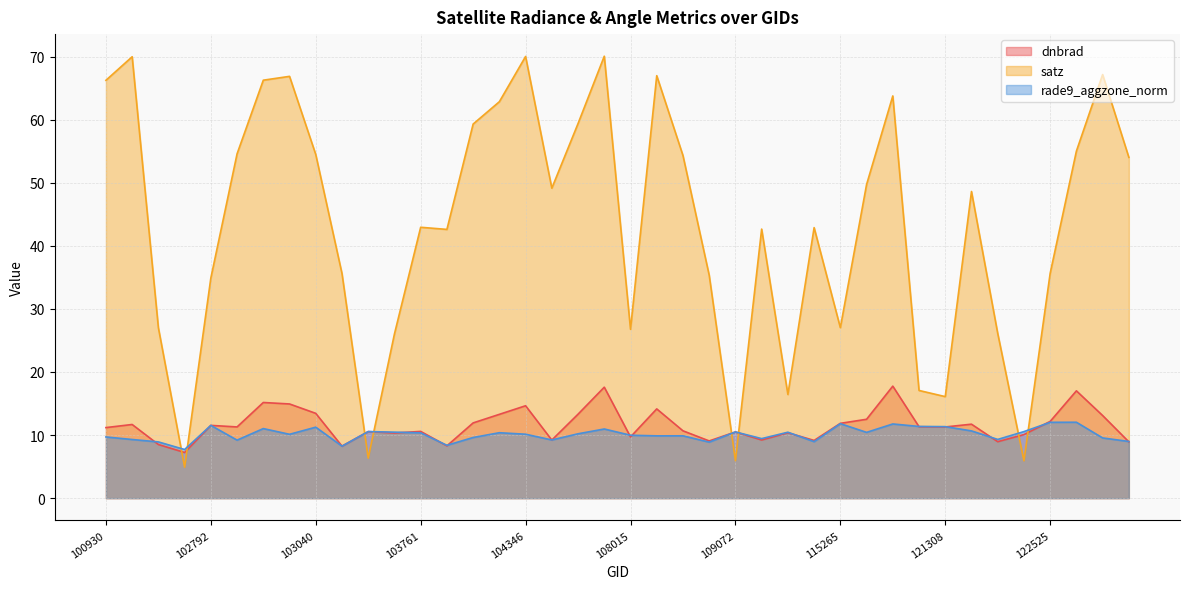

What is the difference between the highest and lowest values at 102912?

45.4